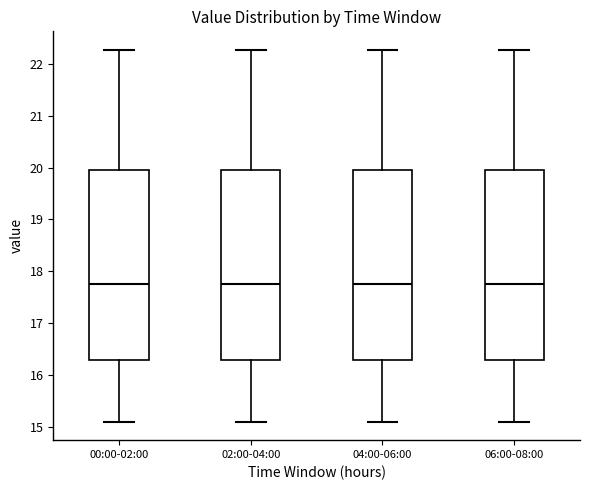

Reading left to right, read every box against the y-axis: the position of its median line, the range the box covers, and the ends of its whiskers. The values are not printed on the chart, so give them approximately, as read against the axis.

00:00-02:00: median 17.8, box 16.3 to 19.9, whiskers 15.1 to 22.3
02:00-04:00: median 17.8, box 16.3 to 19.9, whiskers 15.1 to 22.3
04:00-06:00: median 17.8, box 16.3 to 19.9, whiskers 15.1 to 22.3
06:00-08:00: median 17.8, box 16.3 to 19.9, whiskers 15.1 to 22.3